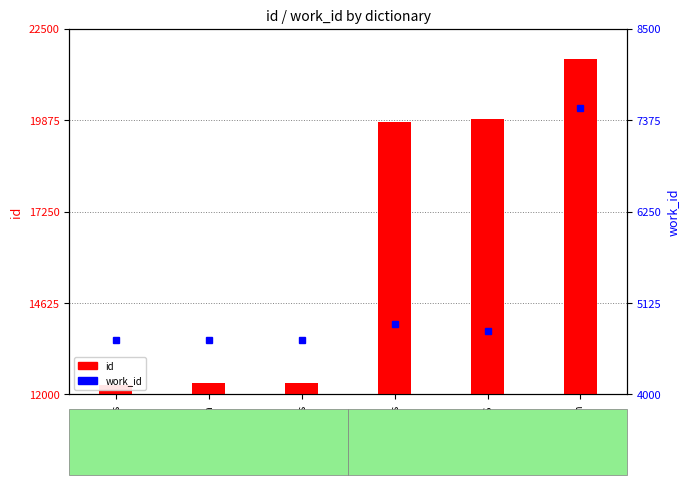

What is the maximum value shown in the chart?

21629